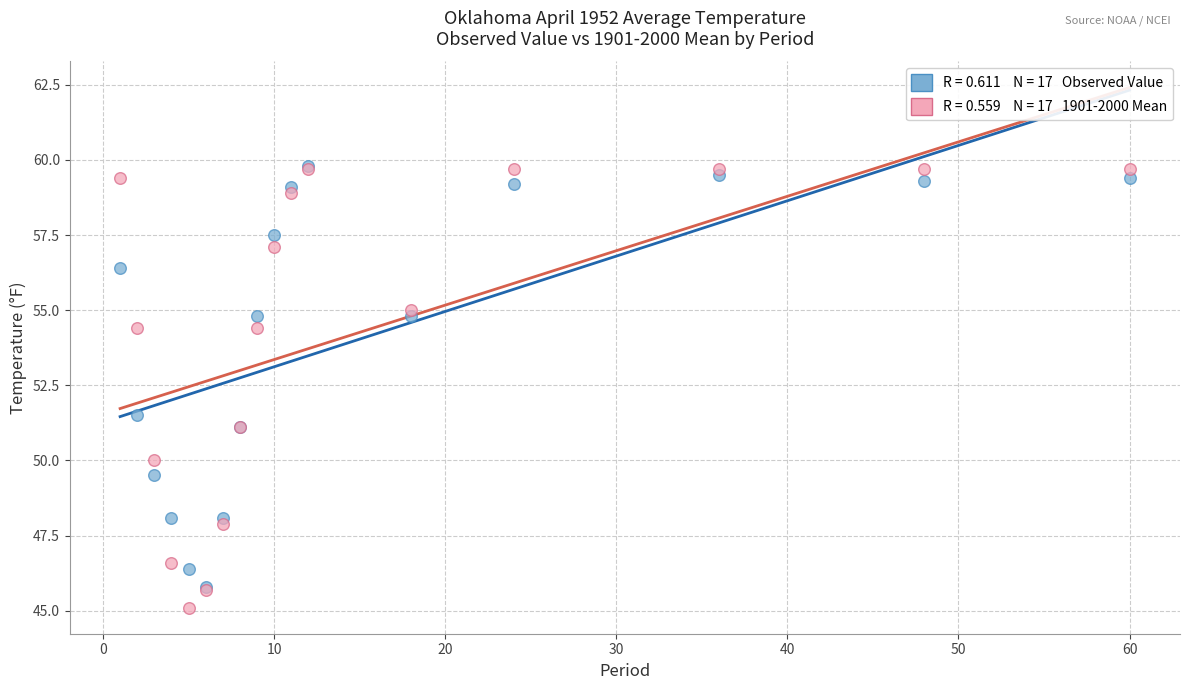

Across all series, what Y value is closest to 52?

51.5